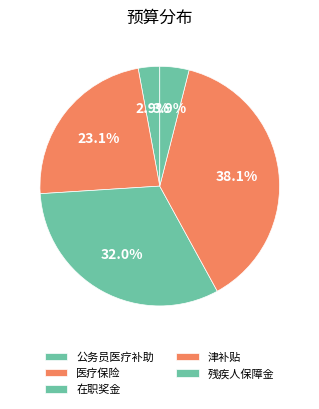

How many slices are in this pie chart?

5